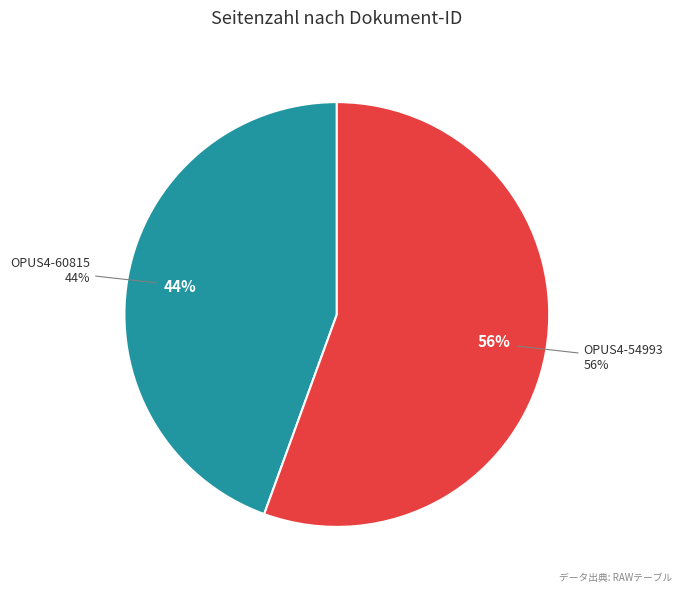

To the nearest percent, what is the average slice percentage?

50%